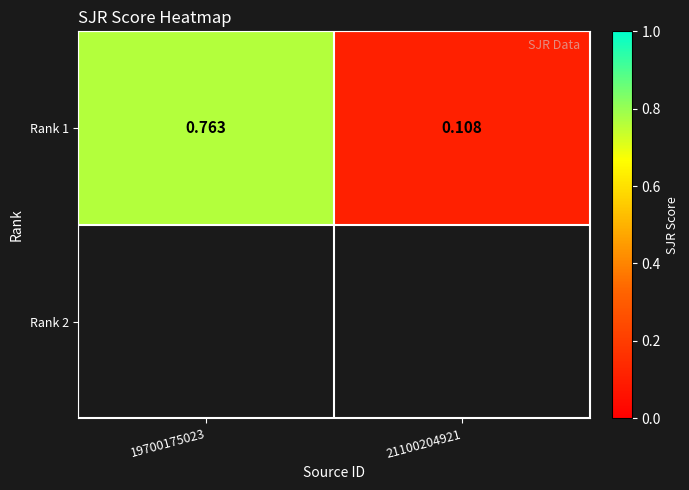

What is the average value?

0.4